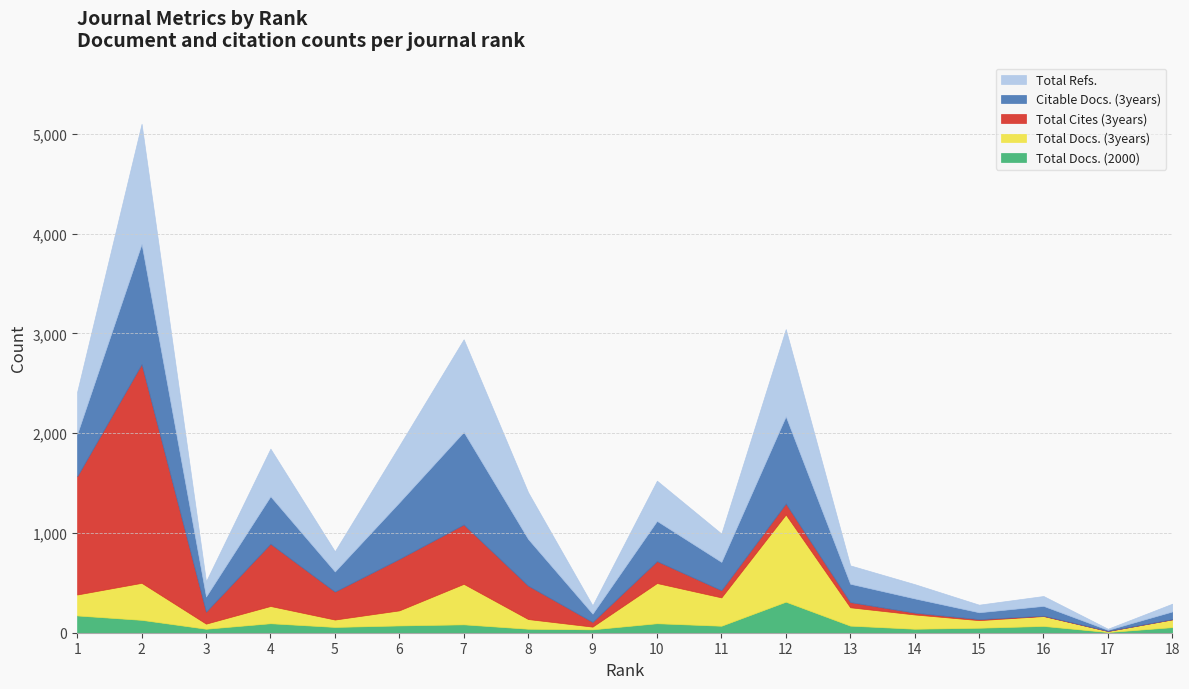

How many interior local peaks does the Citable Docs. (3years) series have?

6